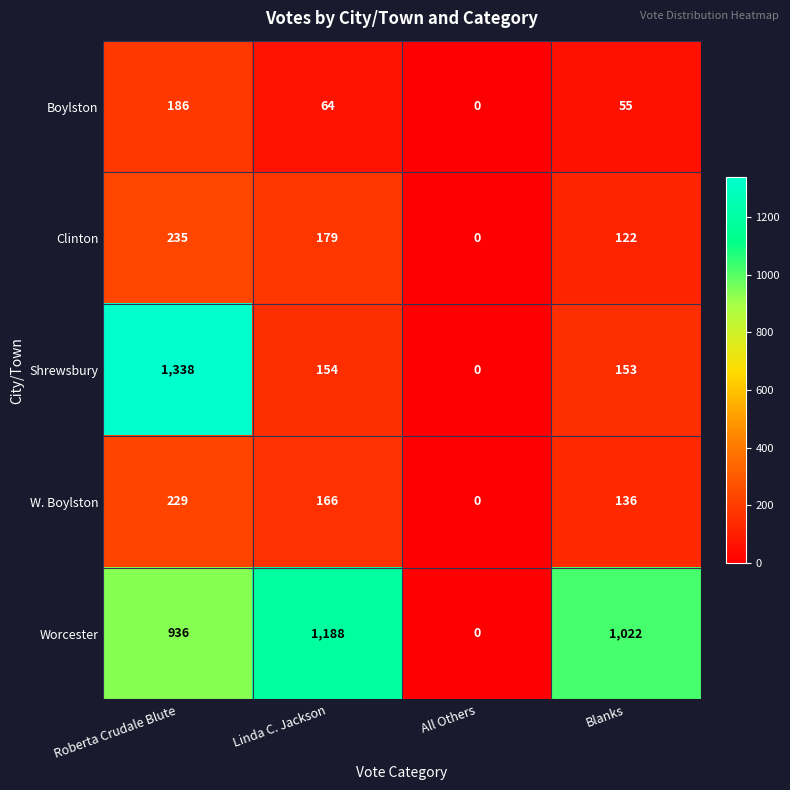

List the series in order of their peak value, lowest first.

Boylston, W. Boylston, Clinton, Worcester, Shrewsbury